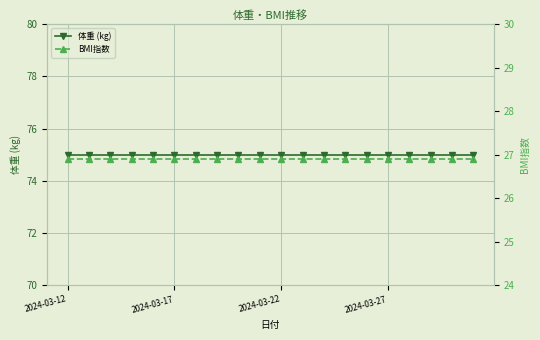

True or false: BMI指数 and 体重 (kg) cross at least once.

False